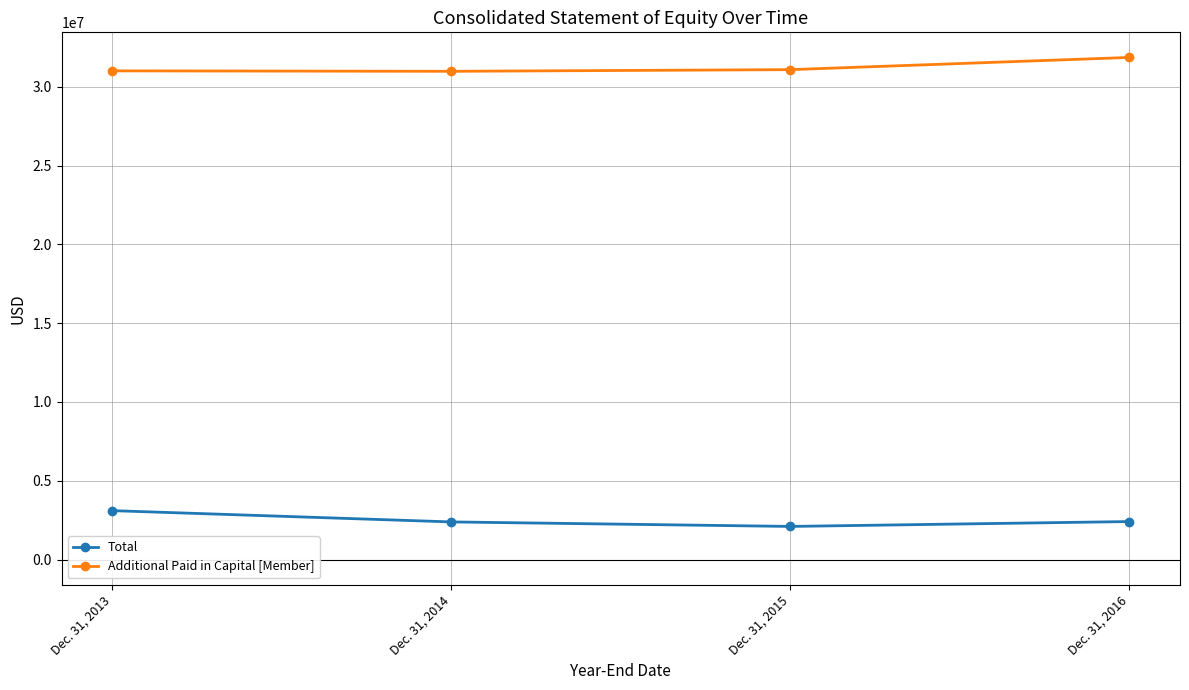

What are all the series names shown in the legend?

Total, Additional Paid in Capital [Member]